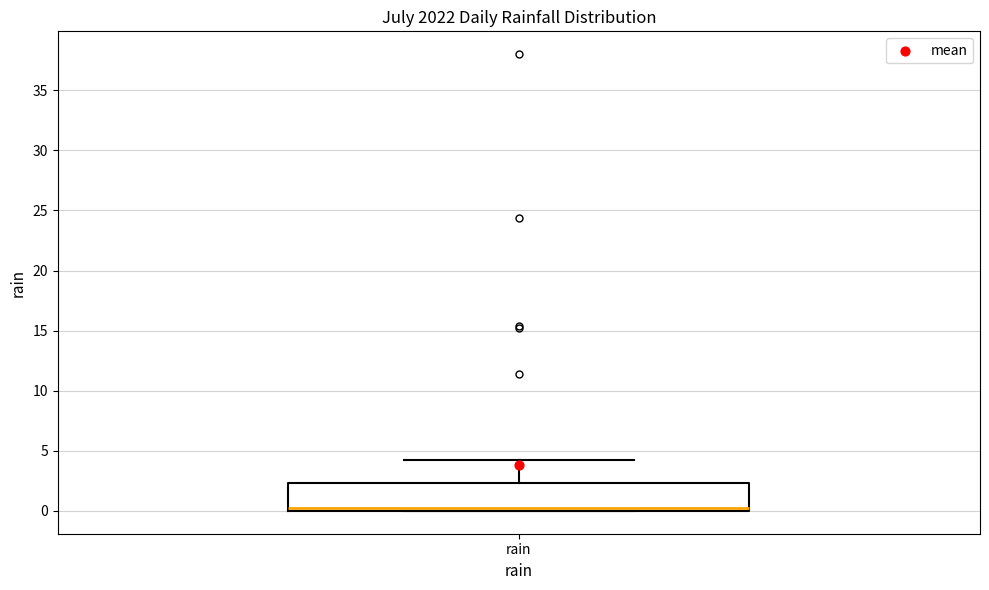

Transcribe this box plot: give where the median line is, the range the box spans, and where the two whiskers end, as read against the y-axis. The values are not printed on the chart, so give them approximately, as read against the axis.

median 0.0 (just above the box's lower edge), box 0.0 to 2.5, whiskers 0.0 to 4.0